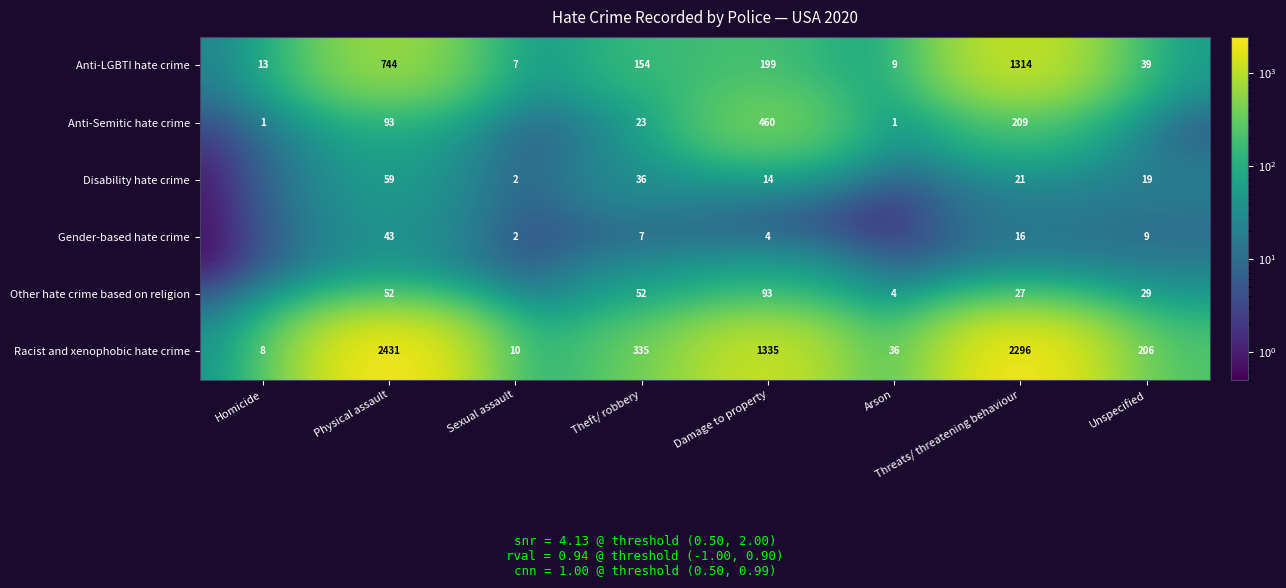

Is it true that Anti-LGBTI hate crime equals 7.0 at Sexual assault?

True